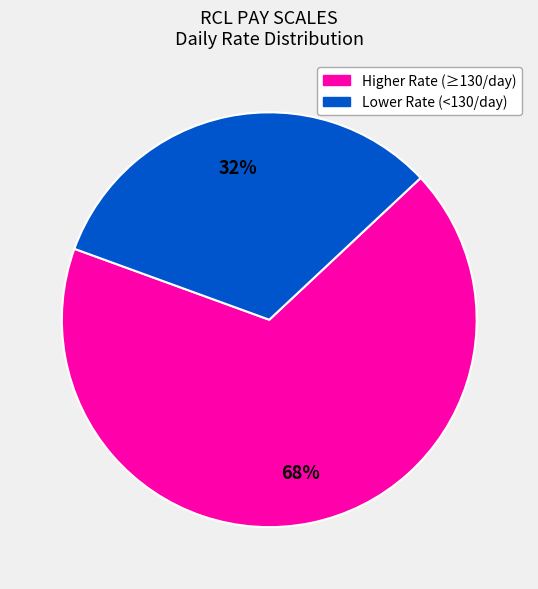

What is the ratio of the value at Lower Rate (<130/day) to the value at Higher Rate (≥130/day)?

0.5